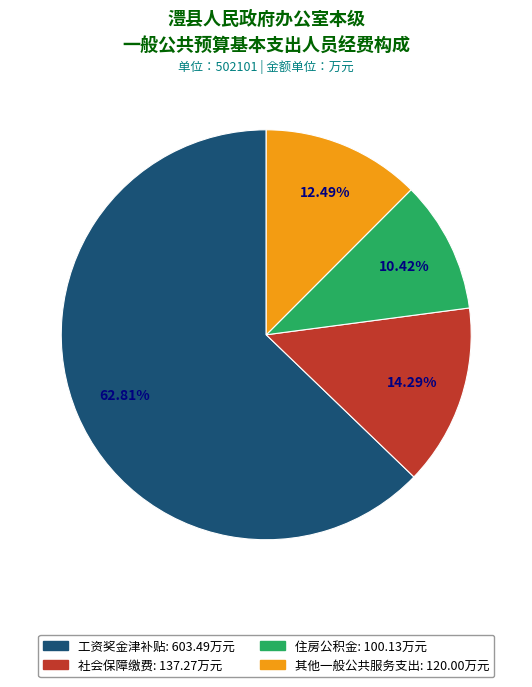

Which category has the smallest portion of the pie?

住房公积金